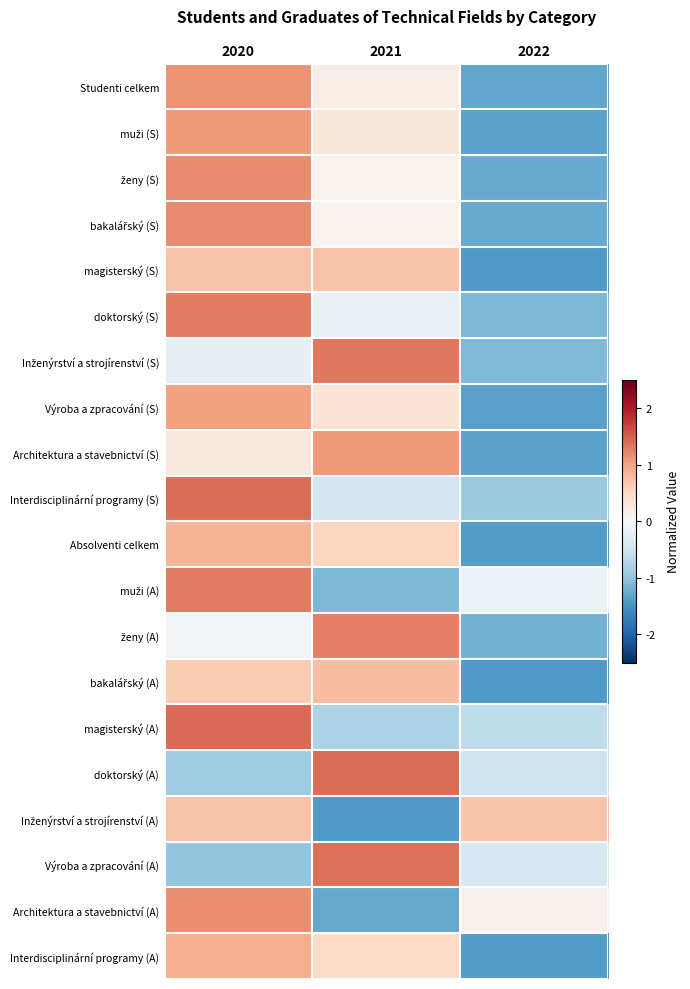

What is the maximum value shown in the chart?

1.4